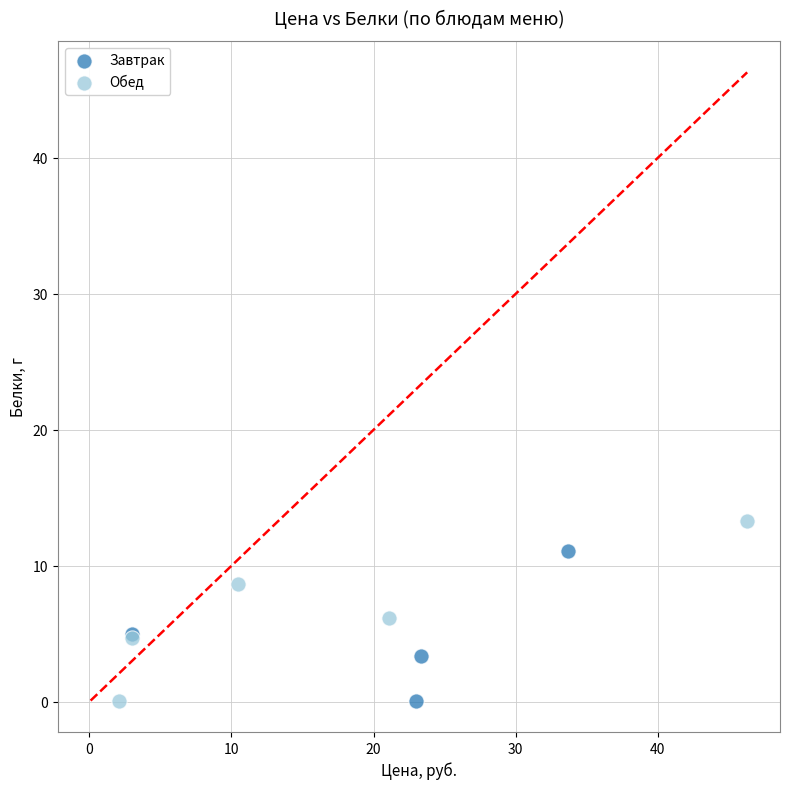

Which series has the largest Y range (max minus min)?

Обед